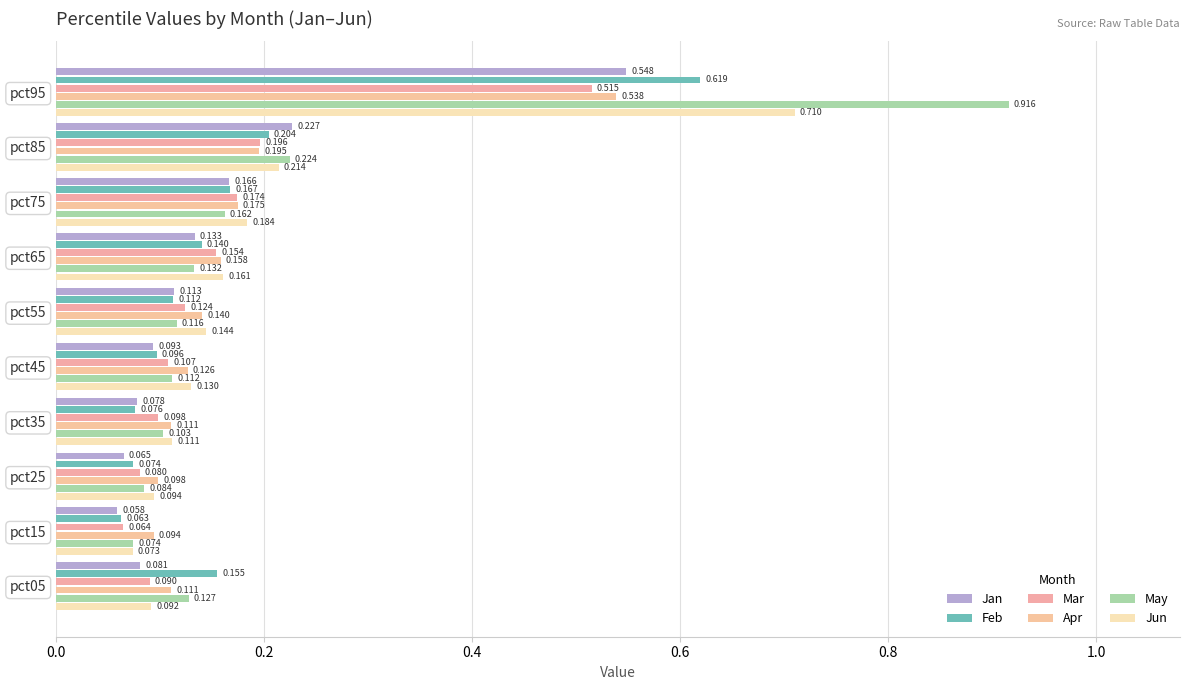

Reading right to left, transcribe all the data shown in this chart.

Jan: 0.5	0.2	0.2	0.1	0.1	0.1	0.1	0.1	0.1	0.1
Feb: 0.6	0.2	0.2	0.1	0.1	0.1	0.1	0.1	0.1	0.2
Mar: 0.5	0.2	0.2	0.2	0.1	0.1	0.1	0.1	0.1	0.1
Apr: 0.5	0.2	0.2	0.2	0.1	0.1	0.1	0.1	0.1	0.1
May: 0.9	0.2	0.2	0.1	0.1	0.1	0.1	0.1	0.1	0.1
Jun: 0.7	0.2	0.2	0.2	0.1	0.1	0.1	0.1	0.1	0.1